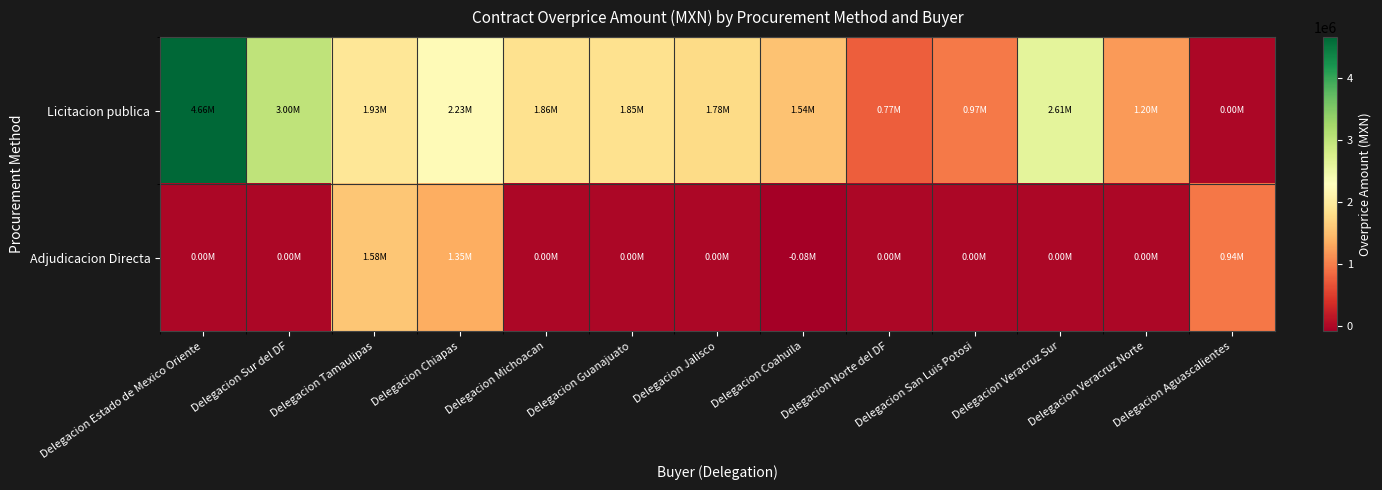

What is the difference between the highest and lowest values at Delegacion Tamaulipas?

350891.3